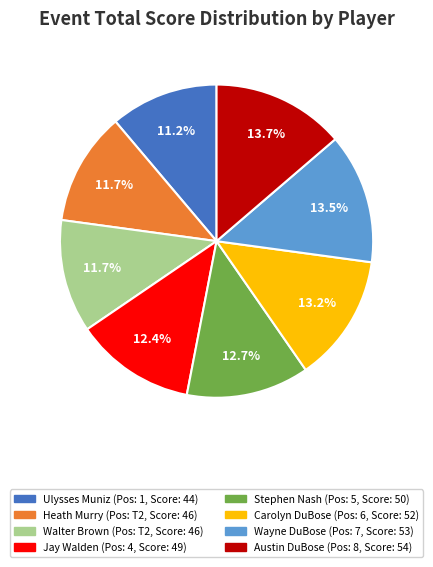

Is Austin DuBose the majority of the pie?

No